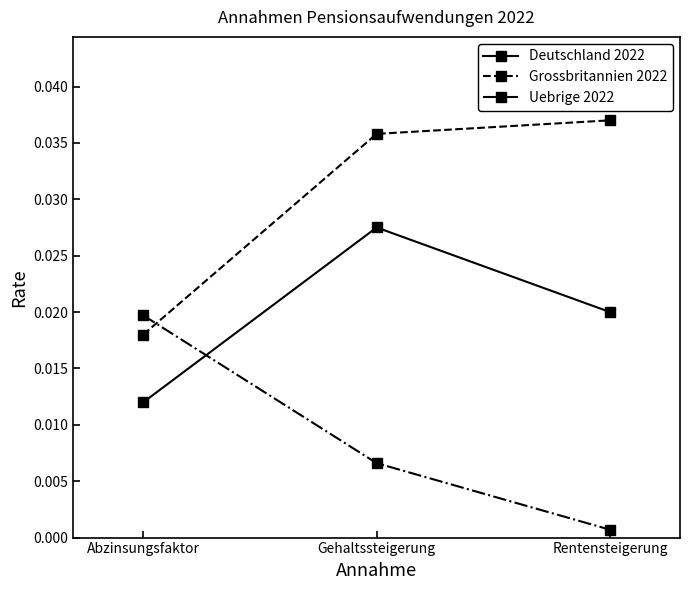

At which label does Deutschland 2022 reach its peak?

Gehaltssteigerung